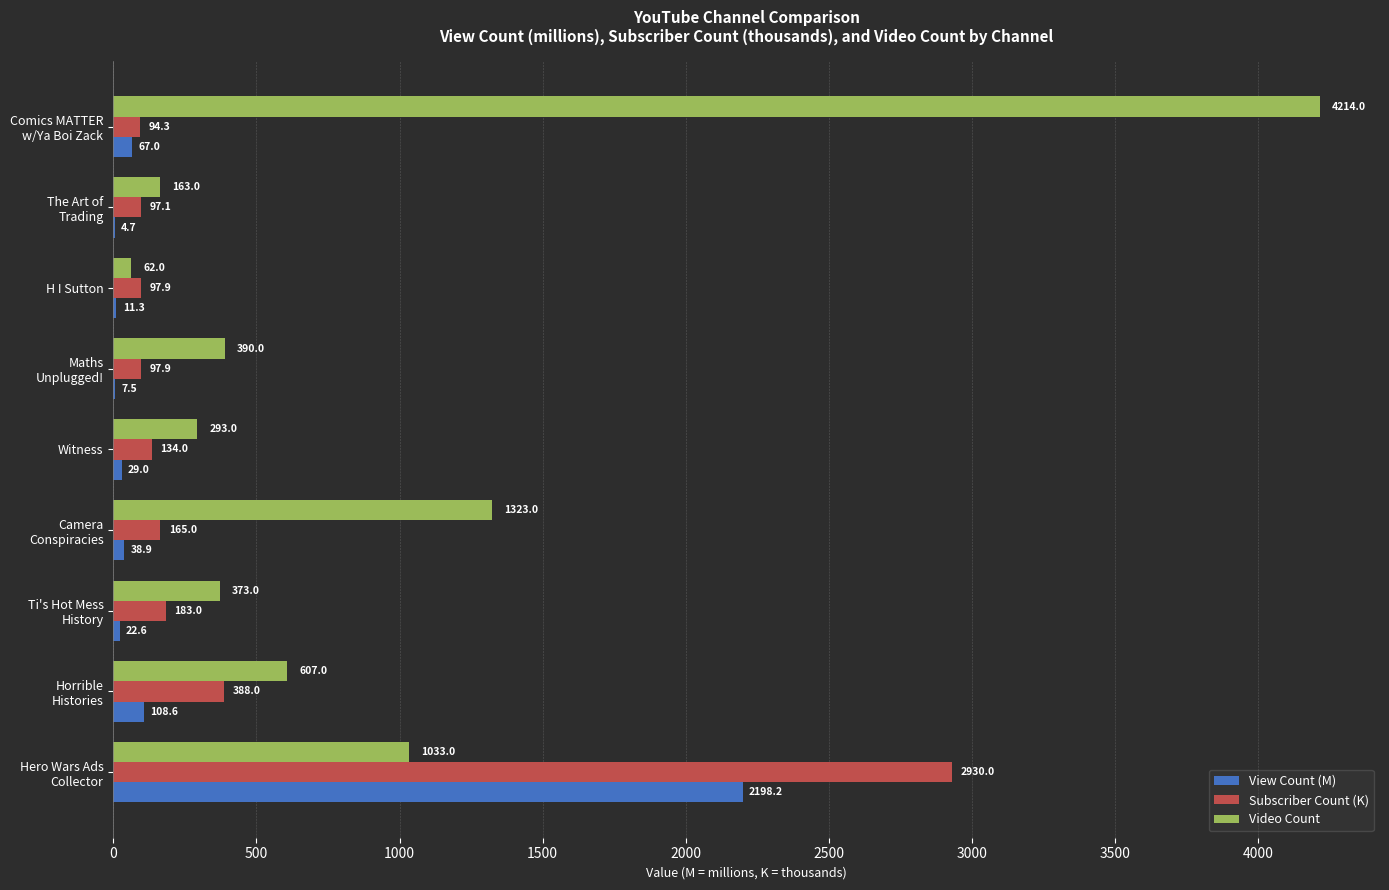

The value of Video Count at Witness is 447.2. True or false?

False